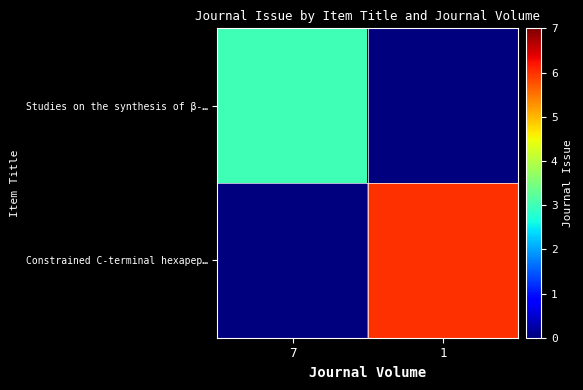

At how many categories does at least one series exceed 0?

2